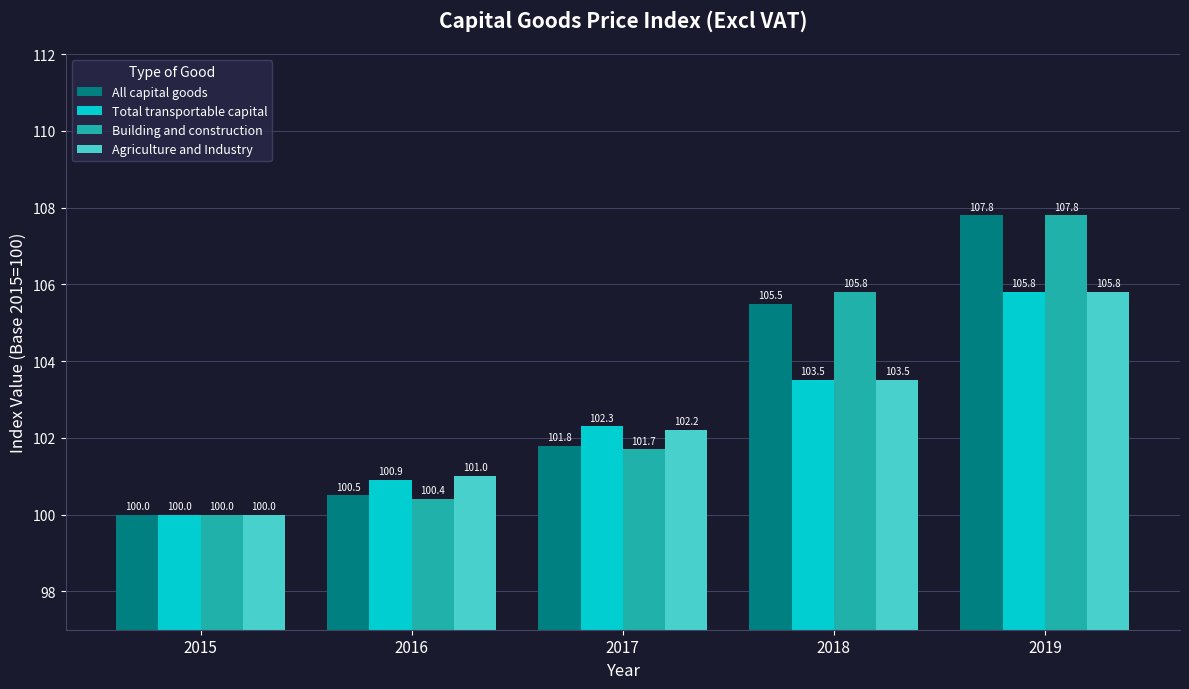

Count the number of categories in the chart.

5